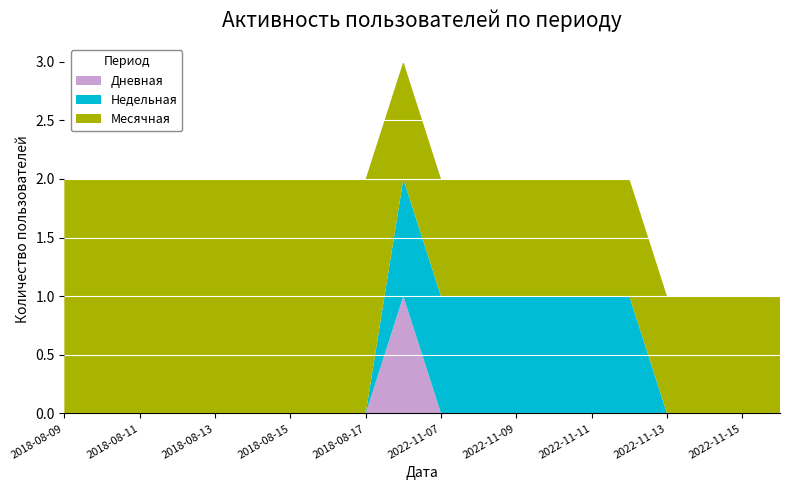

Reading right to left, extract all data points from this chart.

Дневная: 2022-11-16=0	2022-11-15=0	2022-11-14=0	2022-11-13=0	2022-11-12=0	2022-11-11=0	2022-11-10=0	2022-11-09=0	2022-11-08=0	2022-11-07=0	2022-11-06=1	2018-08-17=0	2018-08-16=0	2018-08-15=0	2018-08-14=0	2018-08-13=0	2018-08-12=0	2018-08-11=0	2018-08-10=0	2018-08-09=0
Недельная: 2022-11-16=0	2022-11-15=0	2022-11-14=0	2022-11-13=0	2022-11-12=1	2022-11-11=1	2022-11-10=1	2022-11-09=1	2022-11-08=1	2022-11-07=1	2022-11-06=1	2018-08-17=0	2018-08-16=0	2018-08-15=0	2018-08-14=0	2018-08-13=0	2018-08-12=0	2018-08-11=0	2018-08-10=0	2018-08-09=0
Месячная: 2022-11-16=1	2022-11-15=1	2022-11-14=1	2022-11-13=1	2022-11-12=1	2022-11-11=1	2022-11-10=1	2022-11-09=1	2022-11-08=1	2022-11-07=1	2022-11-06=1	2018-08-17=2	2018-08-16=2	2018-08-15=2	2018-08-14=2	2018-08-13=2	2018-08-12=2	2018-08-11=2	2018-08-10=2	2018-08-09=2